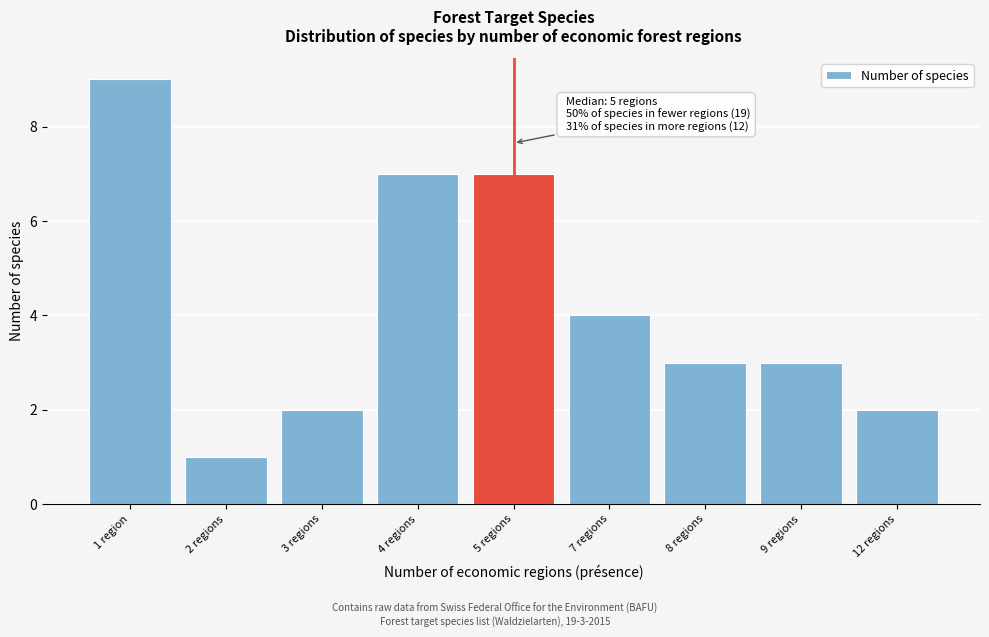

Reading left to right, transcribe all the data shown in this chart.

1 region=9	2 regions=1	3 regions=2	4 regions=7	5 regions=7	7 regions=4	8 regions=3	9 regions=3	12 regions=2